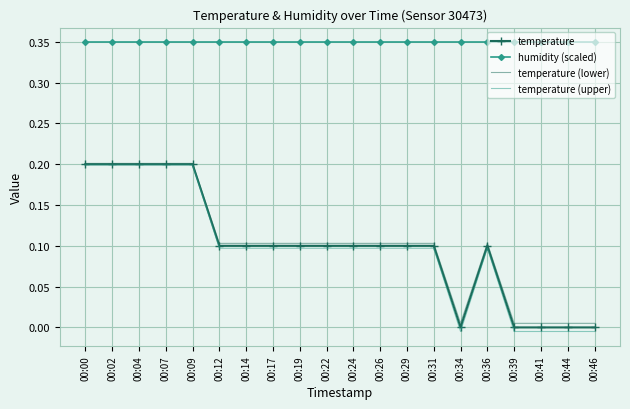

True or false: humidity (scaled) and temperature (upper) intersect in this chart.

False